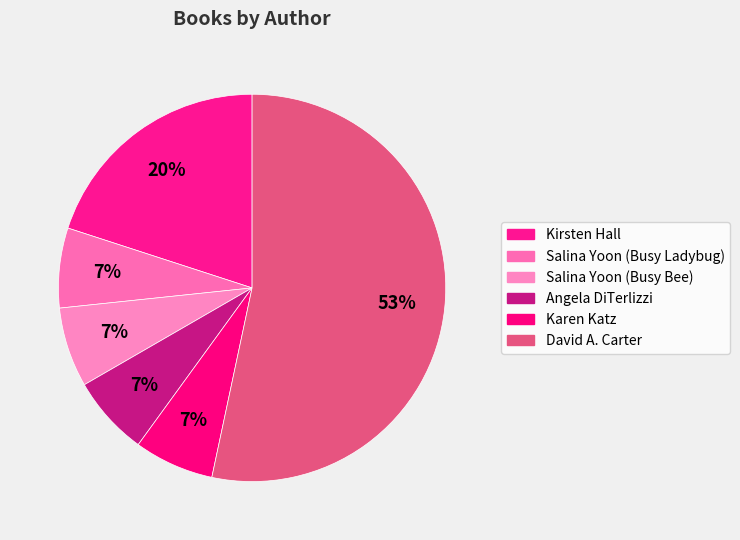

How many segments does this pie chart have?

6